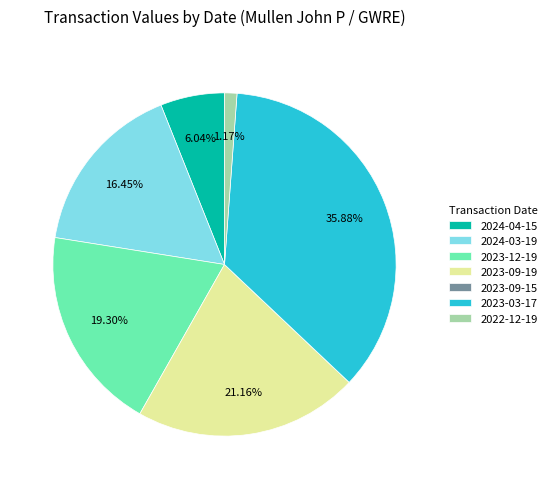

Does any single category account for the majority?

No